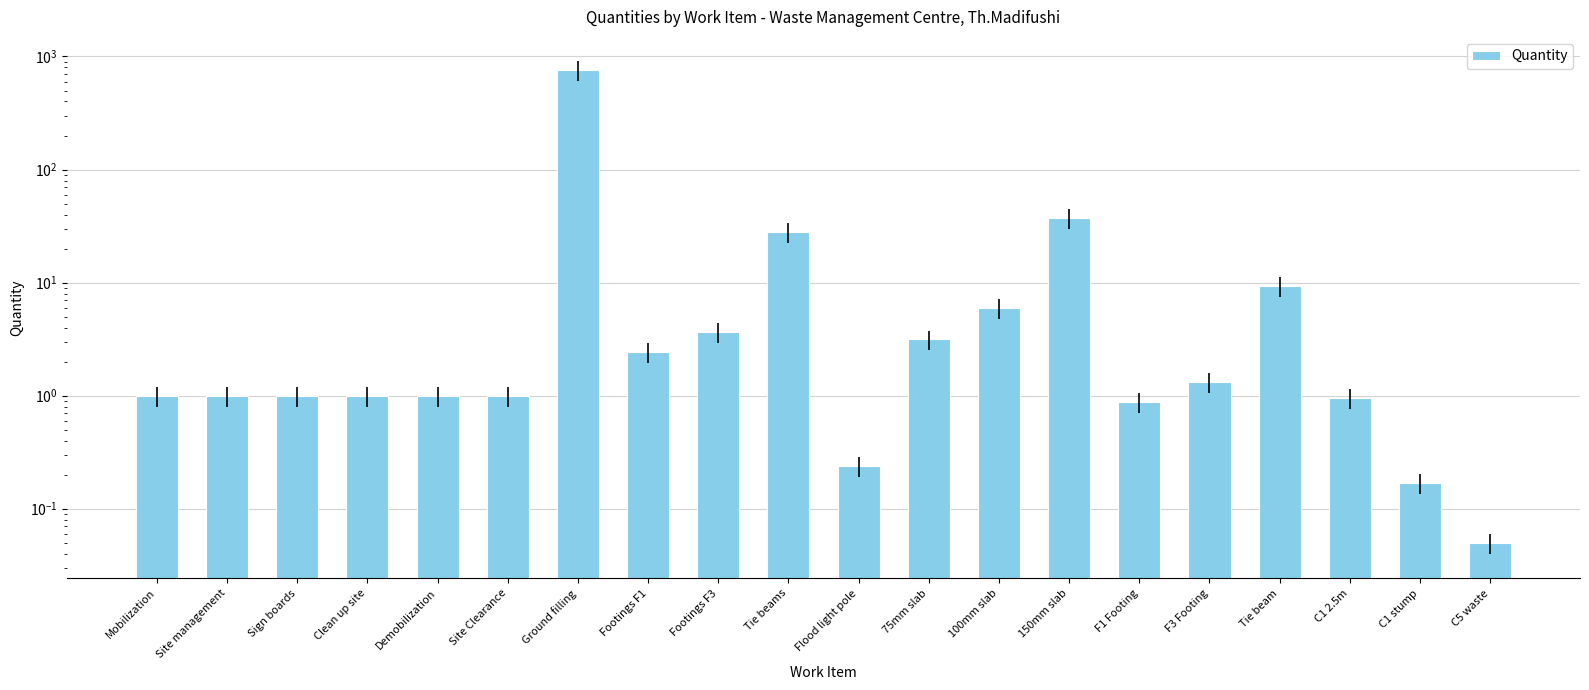

What is the sum of all values?

851.6